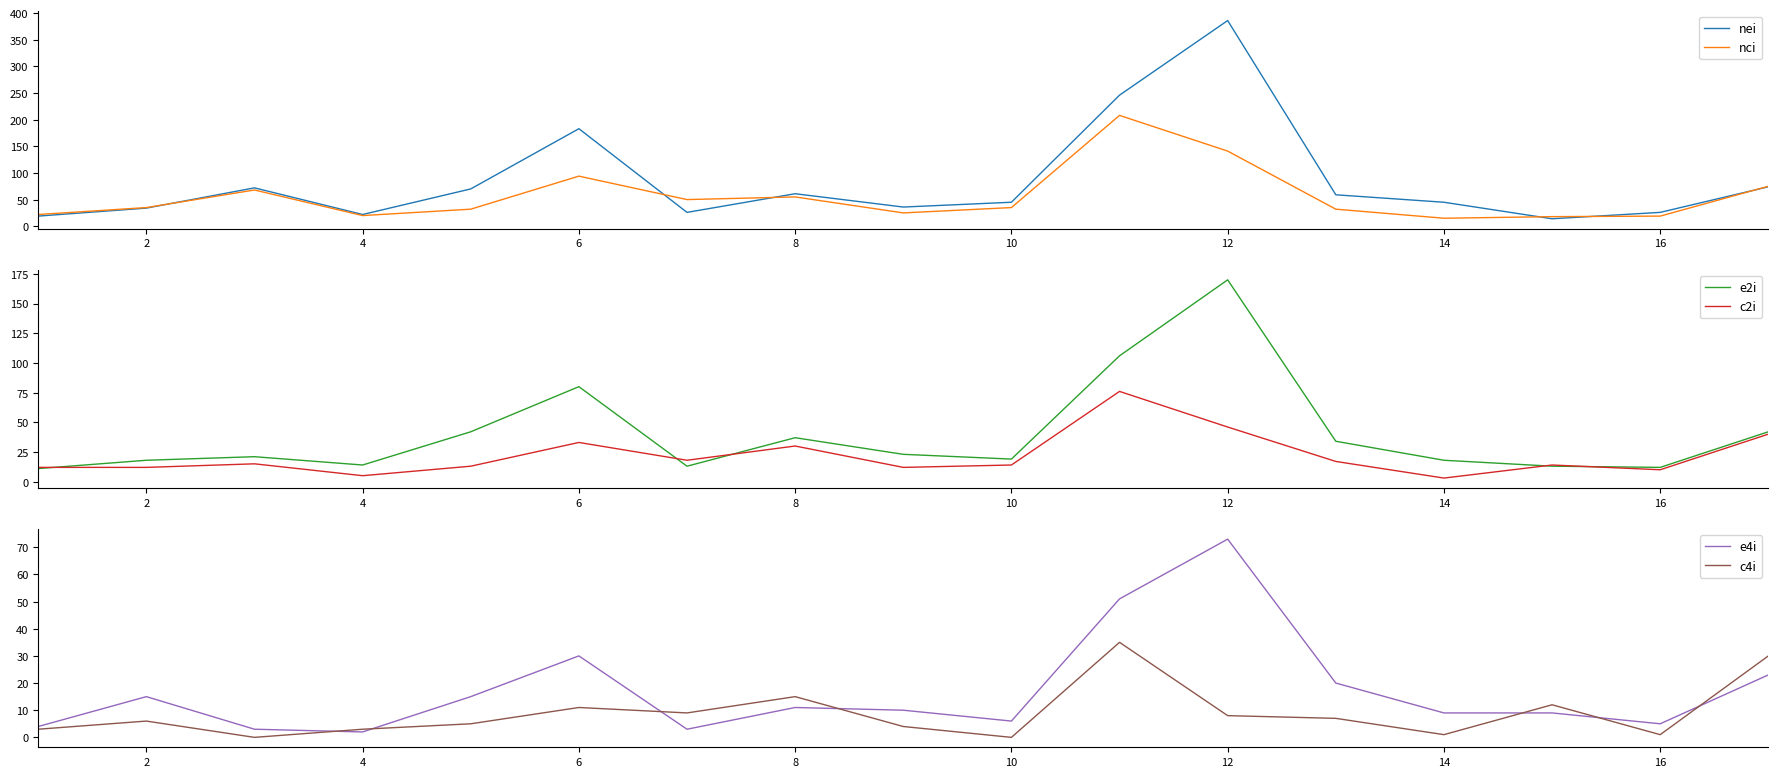

True or false: c2i and nei cross at least once.

False